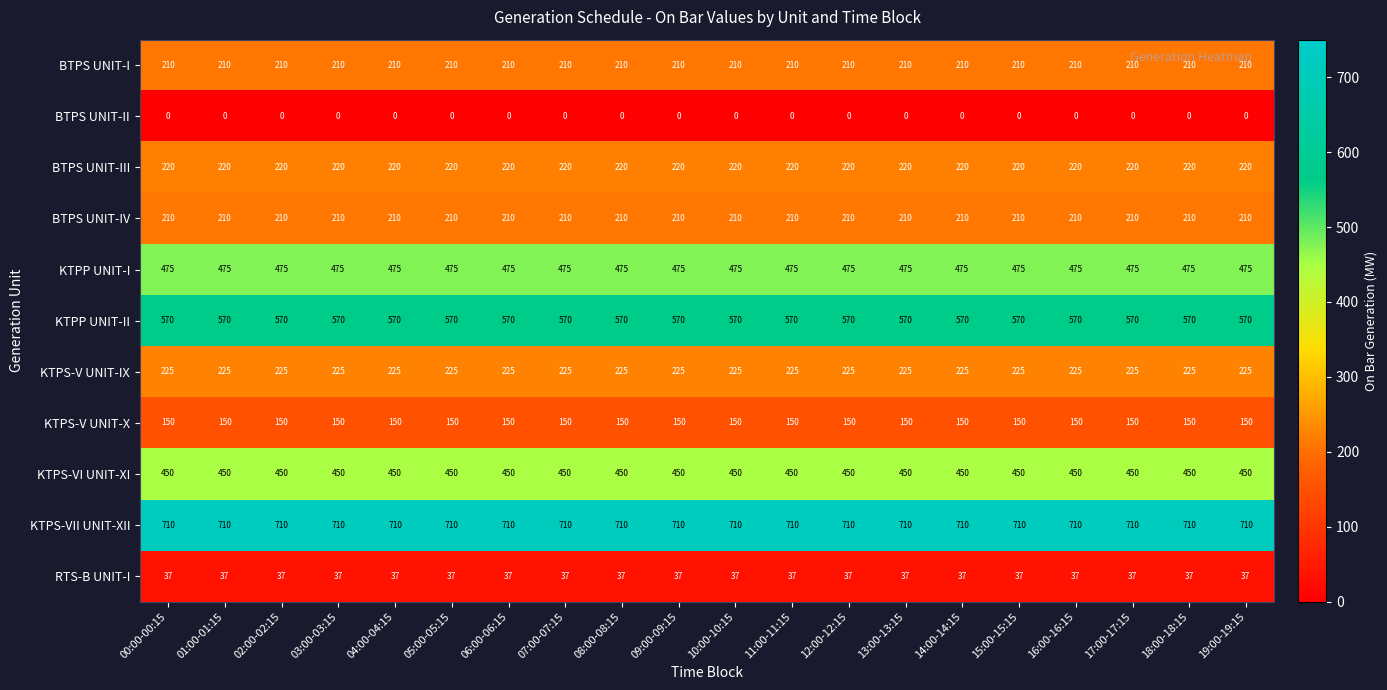

What is the total value across all series at 10:00-10:15?

3257